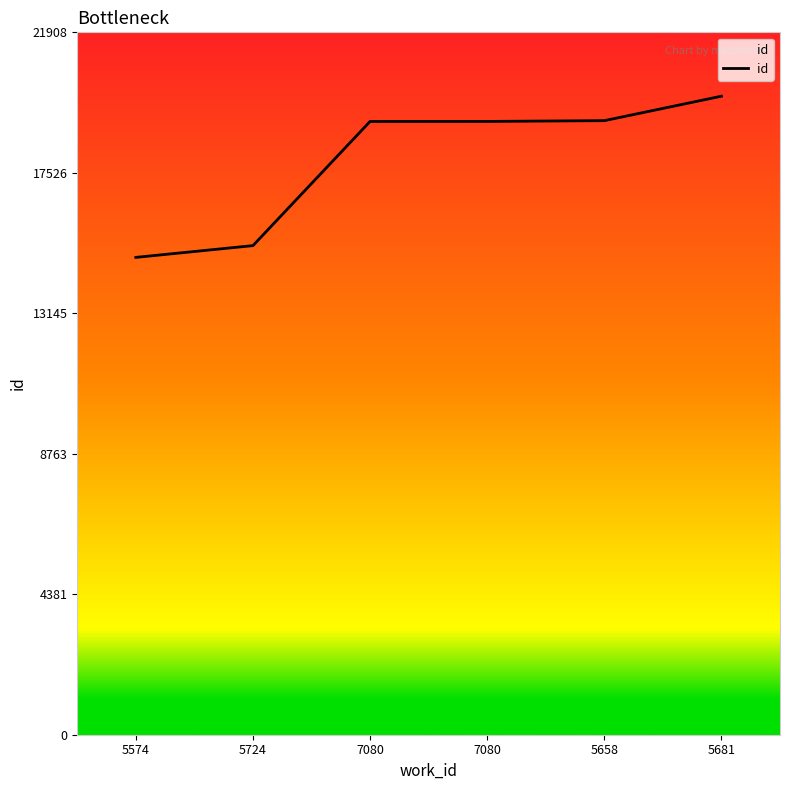

The value at 7080 is 28481. True or false?

False